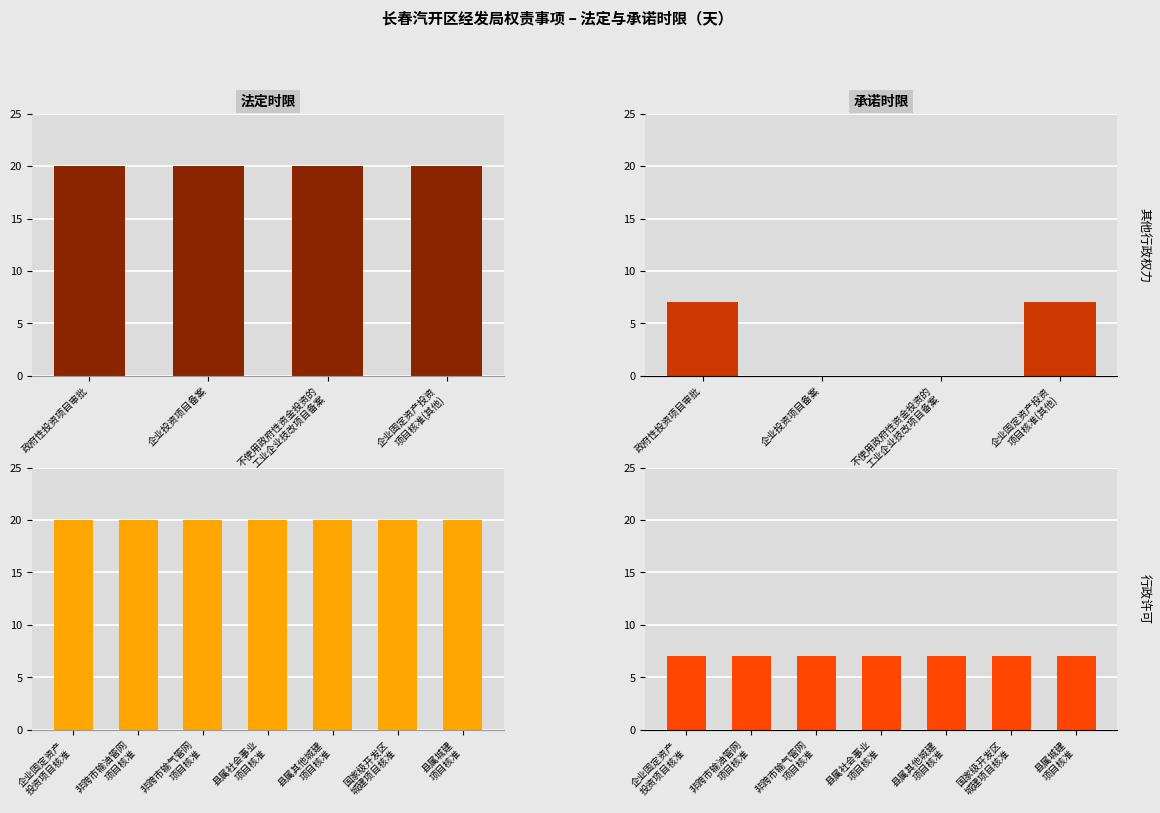

At how many categories does at least one series exceed 11?

7